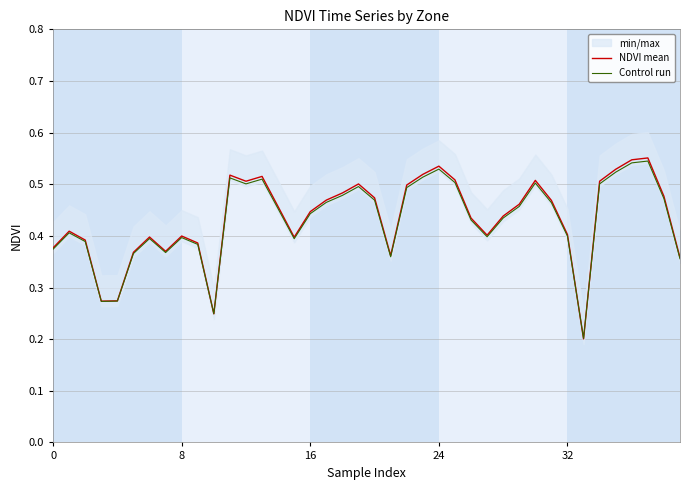

True or false: NDVI mean has more than 1 points higher than both neighbors.

True